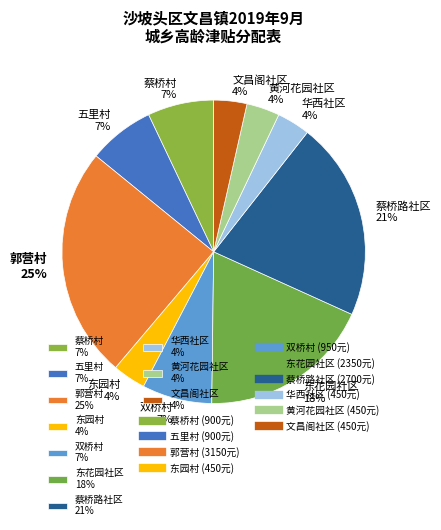

The 东花园社区 slice represents 18% of the pie. True or false?

True